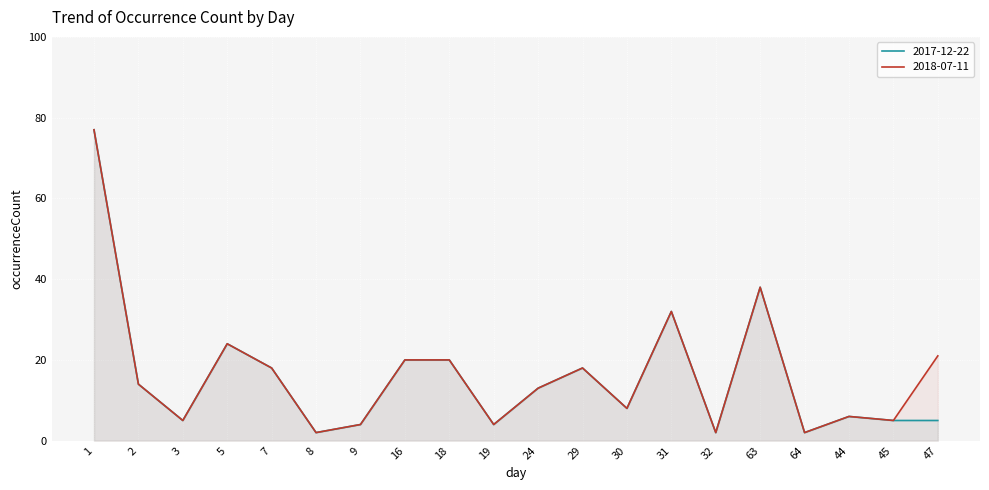

Which series has the largest total across all categories?

2018-07-11